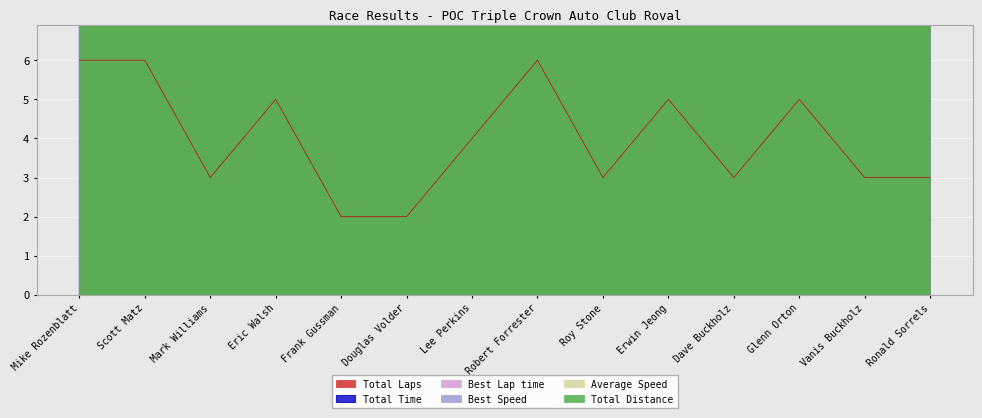

Rank the series by their maximum value, from highest to lowest.

Total Distance, Best Lap time, Total Time, Best Speed, Average Speed, Total Laps